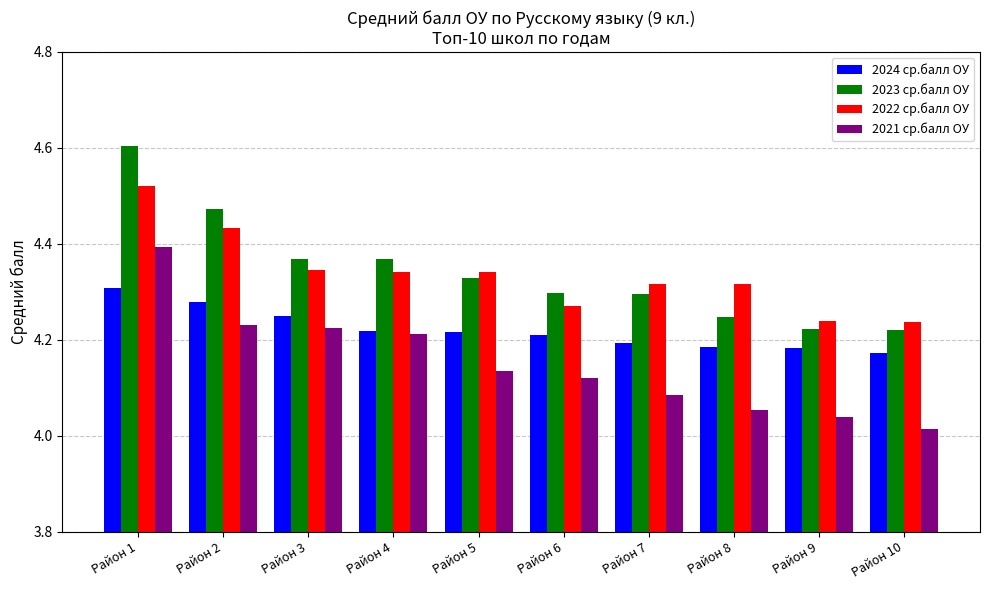

How many 2024 ср.балл ОУ values are between 4 and 5?

10